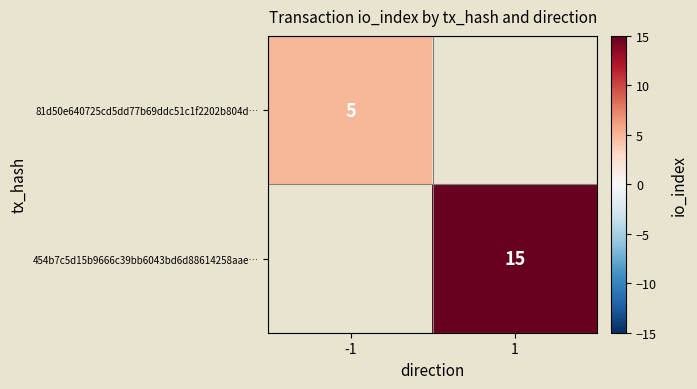

True or false: 81d50e640725cd5dd77b69ddc51c1f2202b804d… has a value of 5 at -1.

True